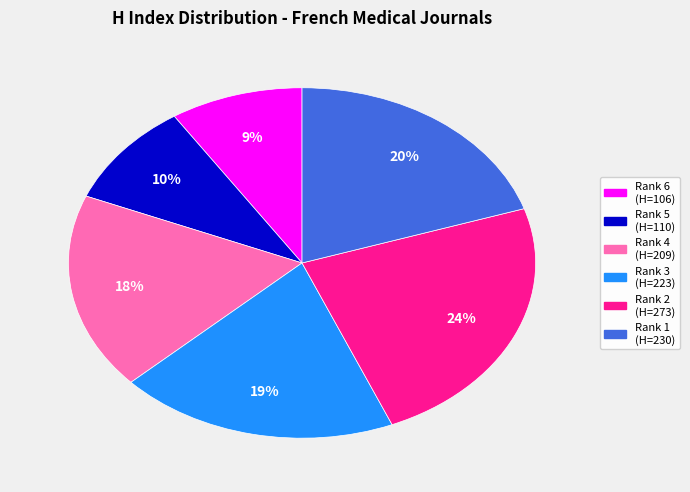

To the nearest percent, what is the average slice percentage?

17%